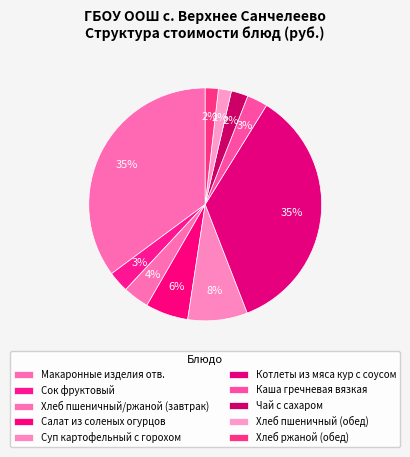

To the nearest percent, what is the difference between the largest and smallest slice percentages?

33%